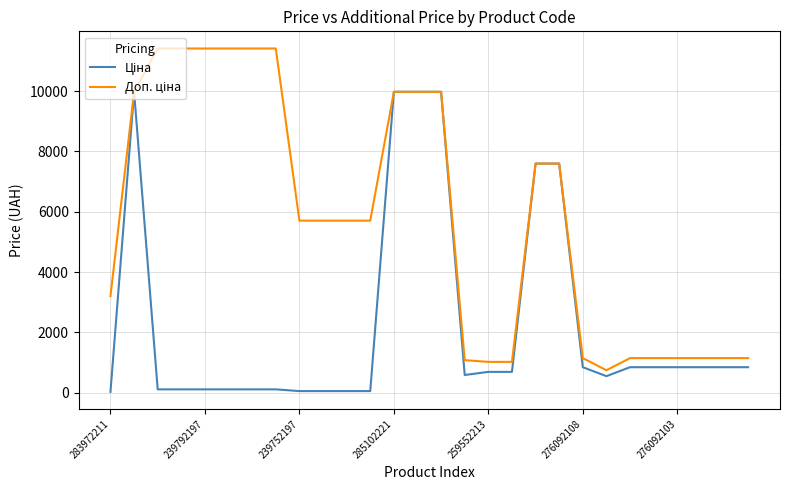

What is the maximum value shown in the chart?

11410.0